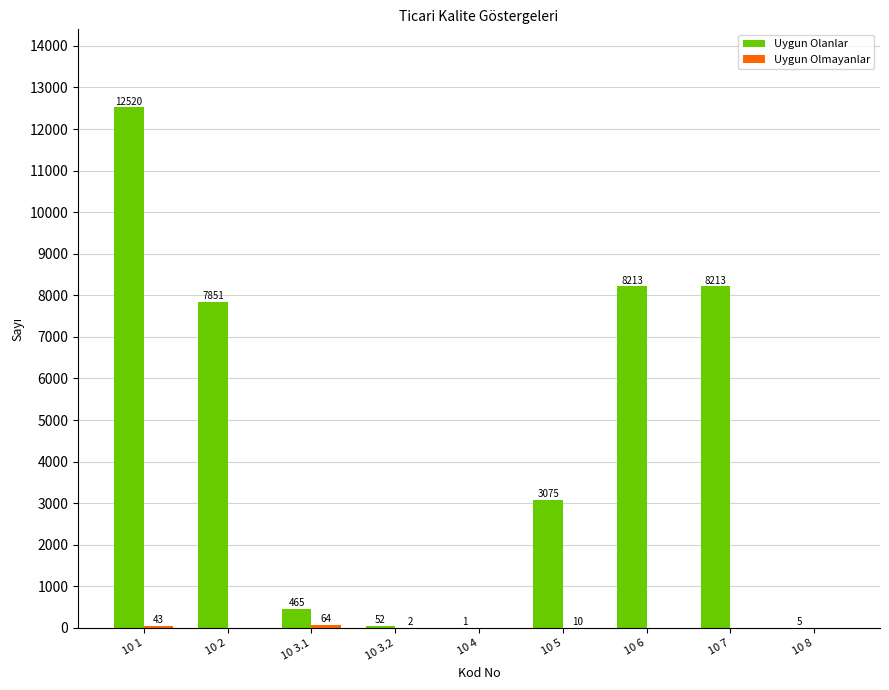

What is the sum of the Uygun Olanlar values at 10 3.2 and 10 2?

7903